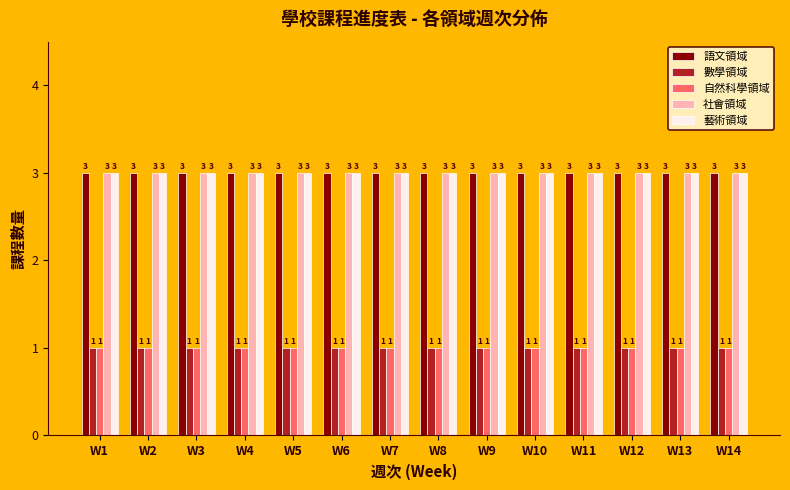

The value of 藝術領域 at W10 is 5. True or false?

False